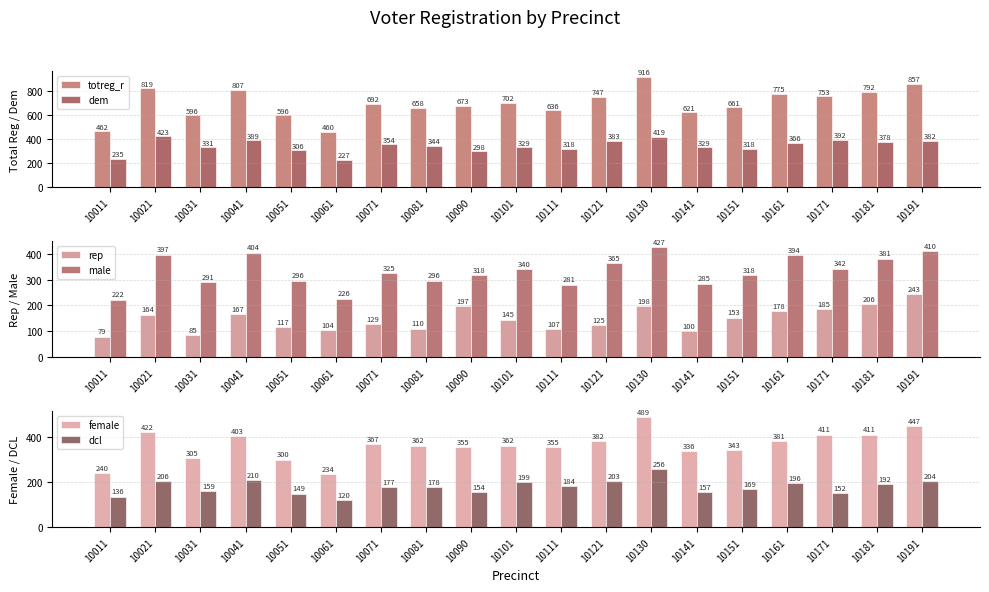

Is the value of female at 10191 greater than the value of male at 10121?

Yes